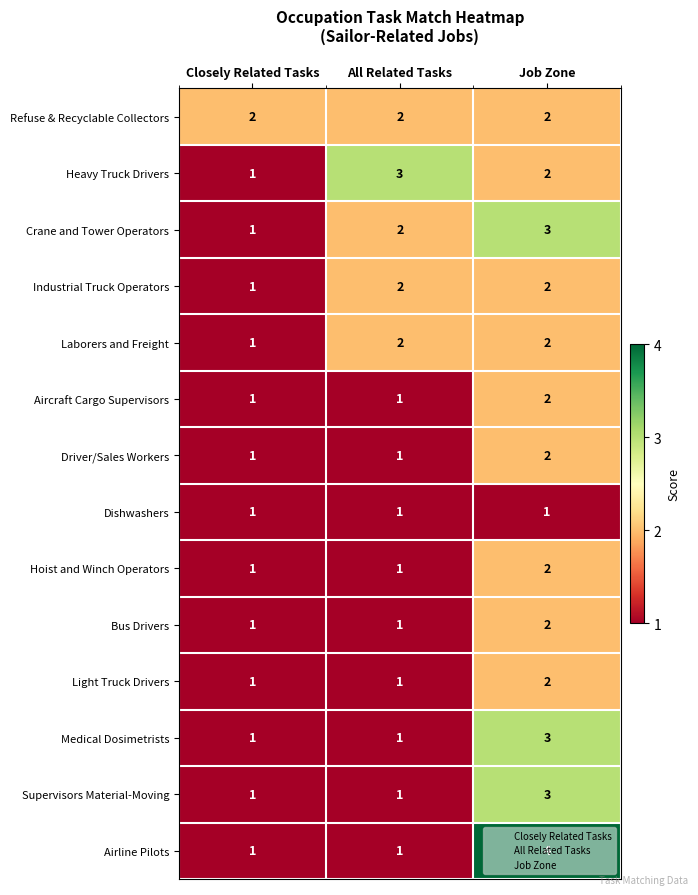

What is the sum of the Heavy Truck Drivers values at Job Zone and Closely Related Tasks?

3